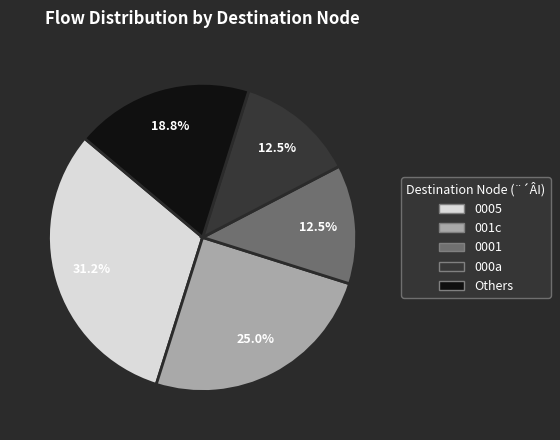

Is there a majority slice in this chart?

No